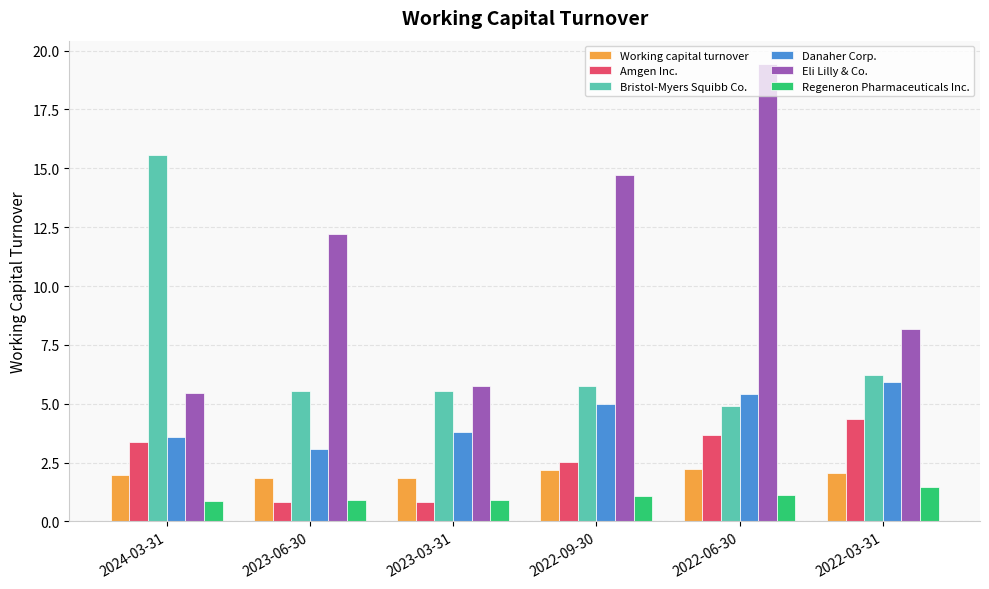

What is the lowest value of the Bristol-Myers Squibb Co. series?

4.9